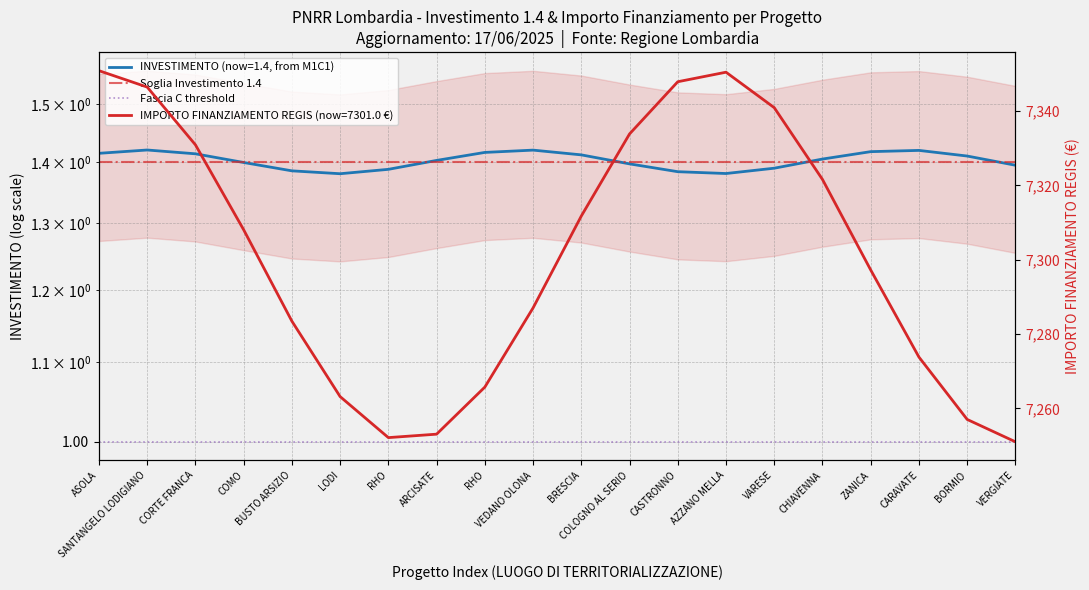

Between SANTANGELO LODIGIANO and ASOLA, which is larger?

SANTANGELO LODIGIANO